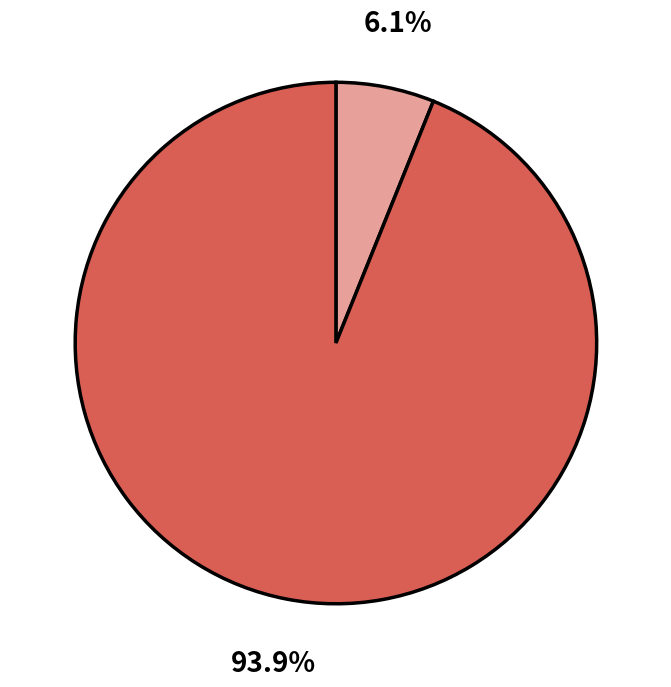

How many segments does this pie chart have?

2